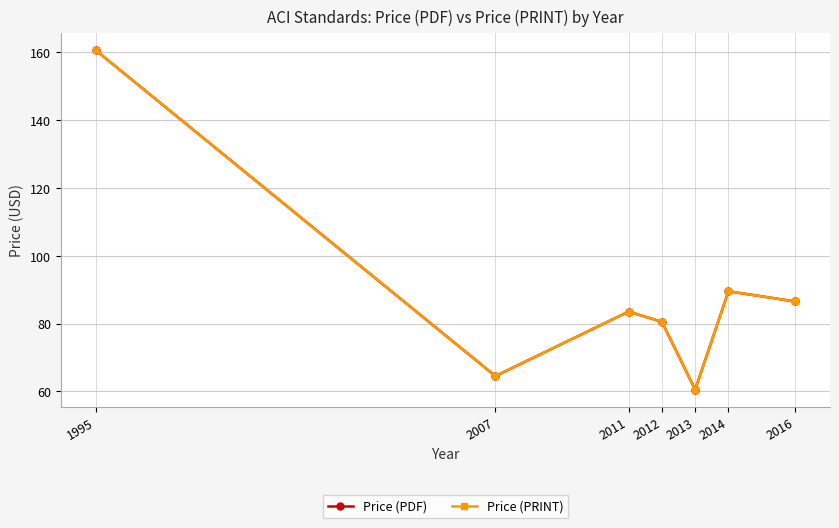

Which category has the lowest value in the Price (PDF) series?

2013